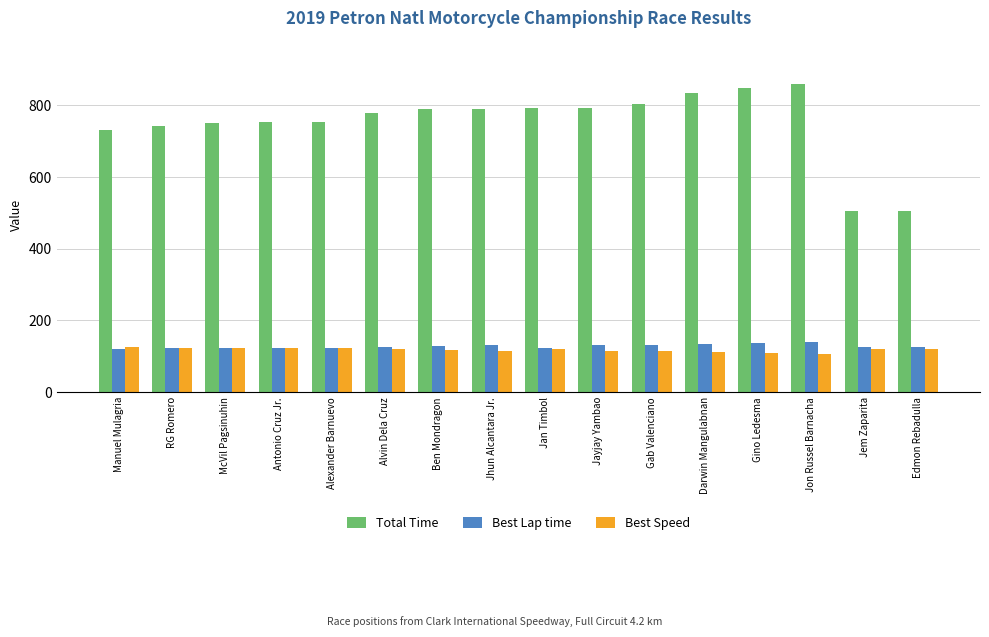

True or false: Best Speed has a value of 123.3 at Alexander Barnuevo.

True